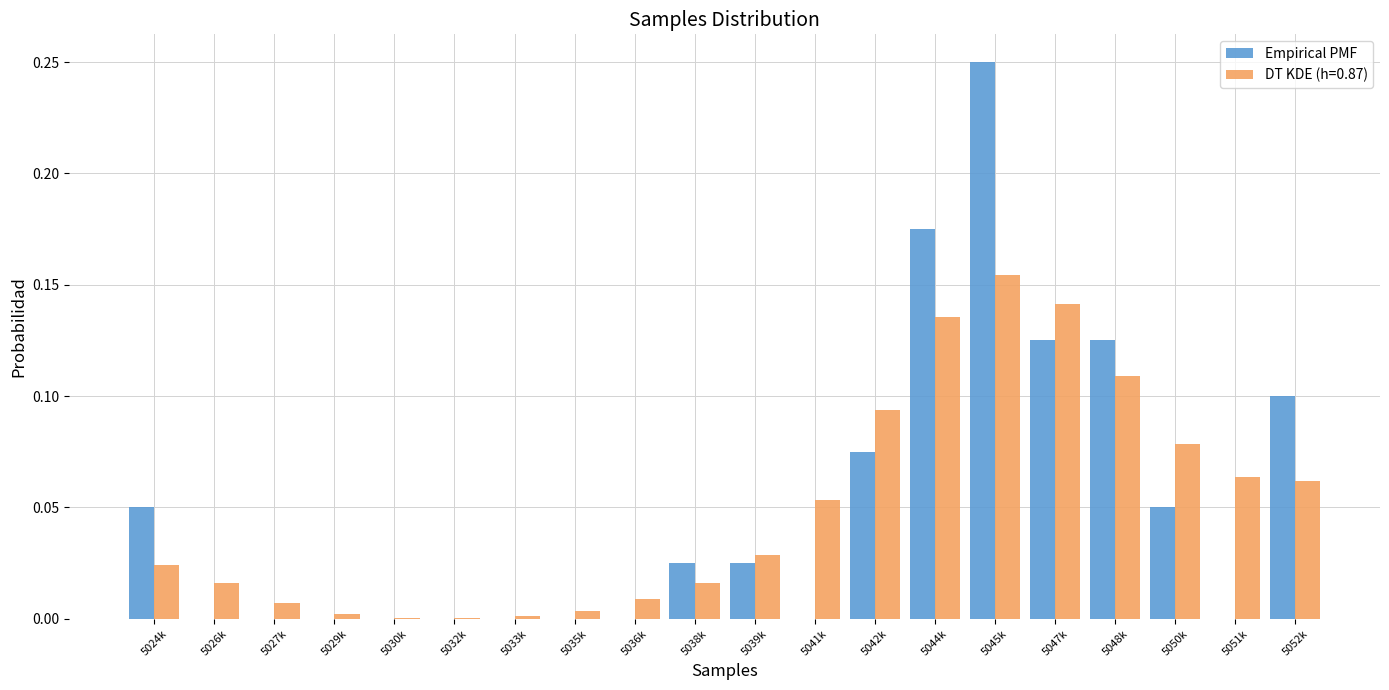

At which label does Empirical PMF reach its peak?

5045k